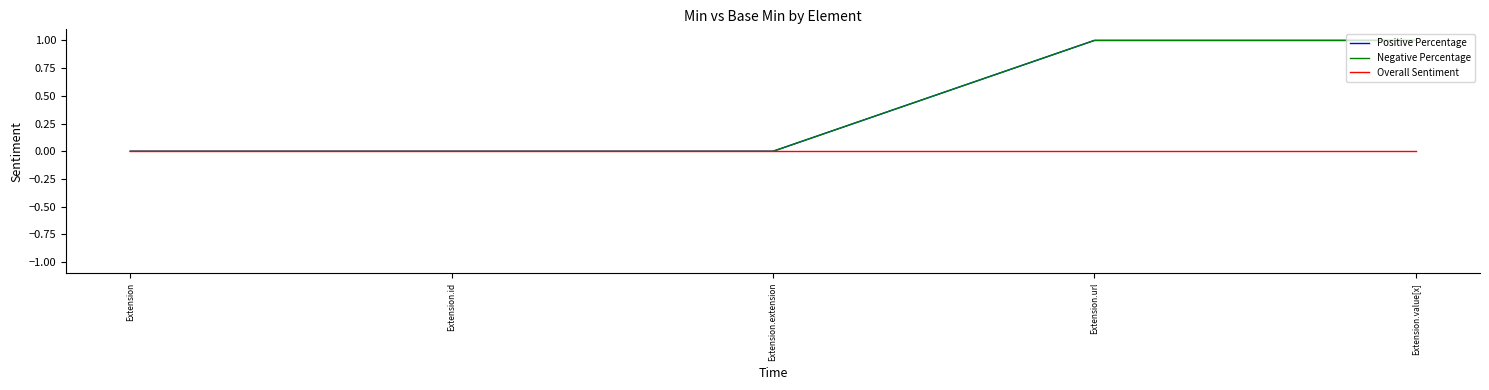

Rank the series at Extension from highest to lowest value.

Positive Percentage, Negative Percentage, Overall Sentiment